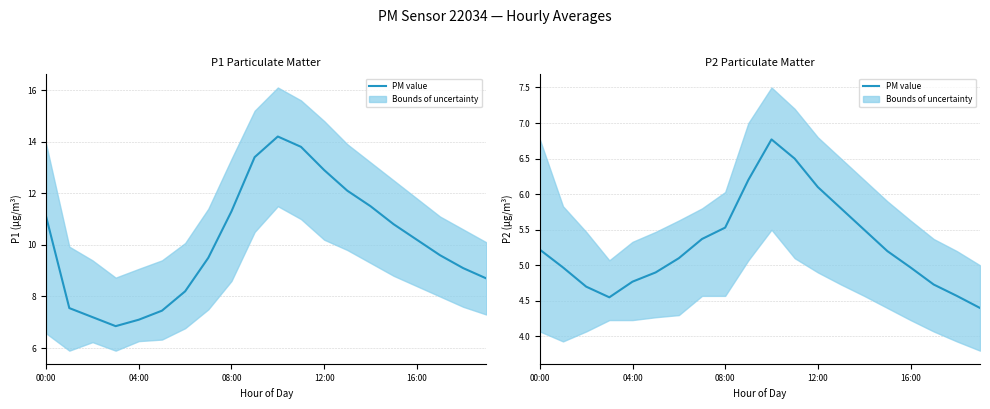

How many points are higher than both their immediate neighbors (excluding endpoints)?

1